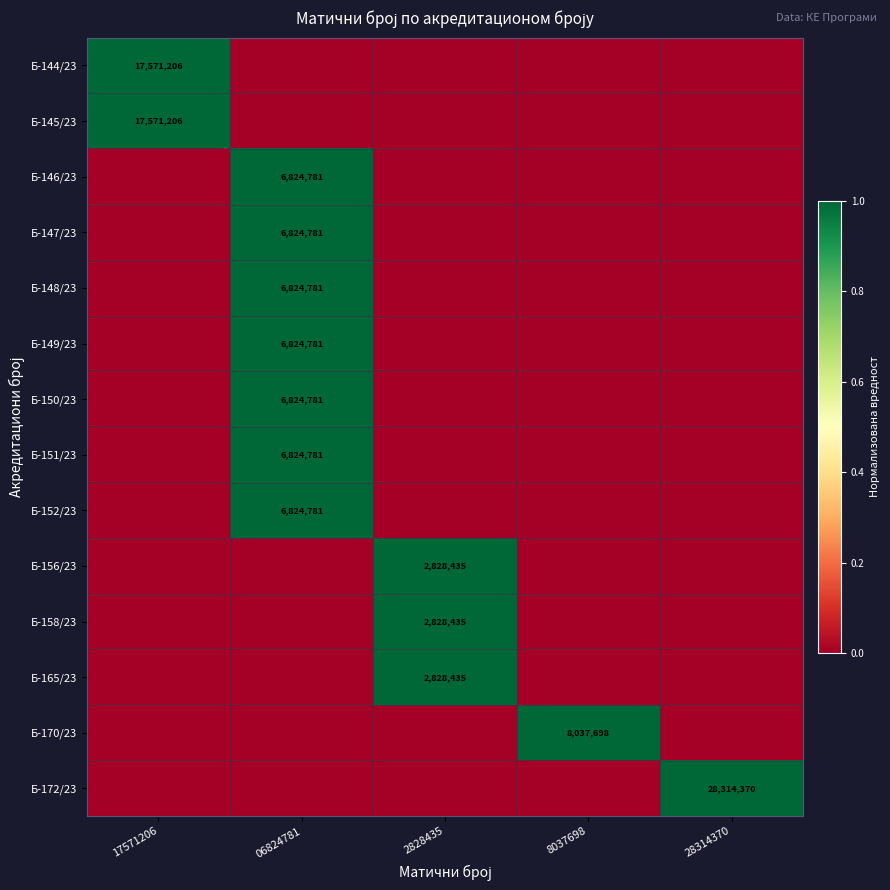

How many categories are shown in the chart?

5